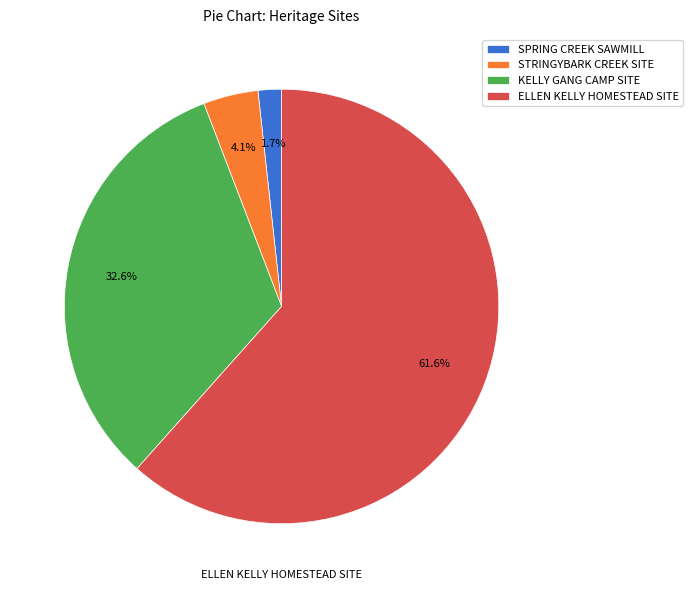

True or false: STRINGYBARK CREEK SITE accounts for 4% of the total.

True